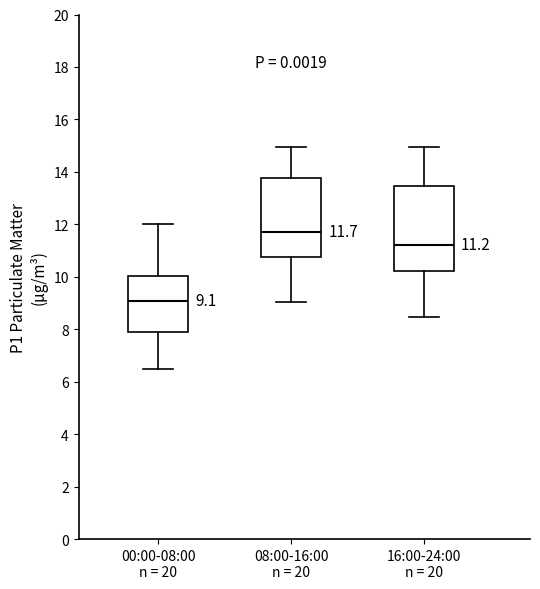

Which box is the tallest, from its lower edge to its upper edge?

16:00-24:00 n = 20